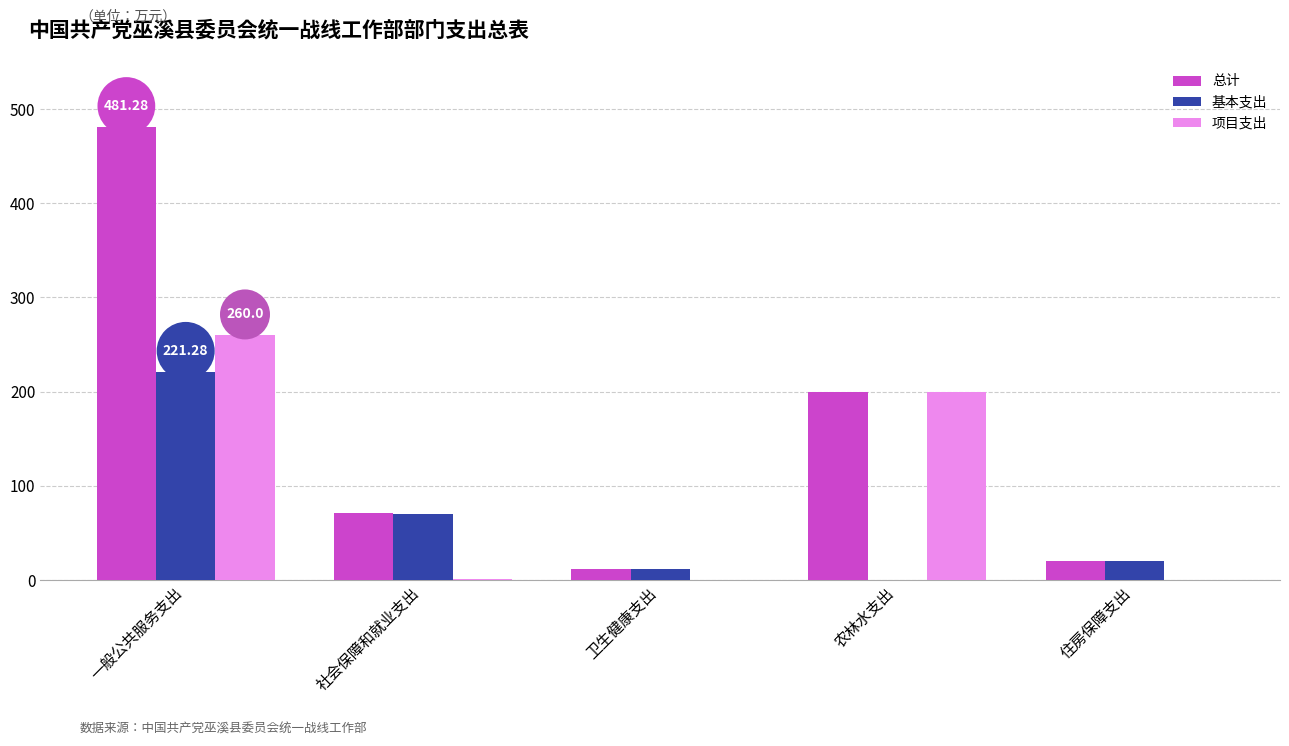

What are all the series names shown in the legend?

总计, 基本支出, 项目支出